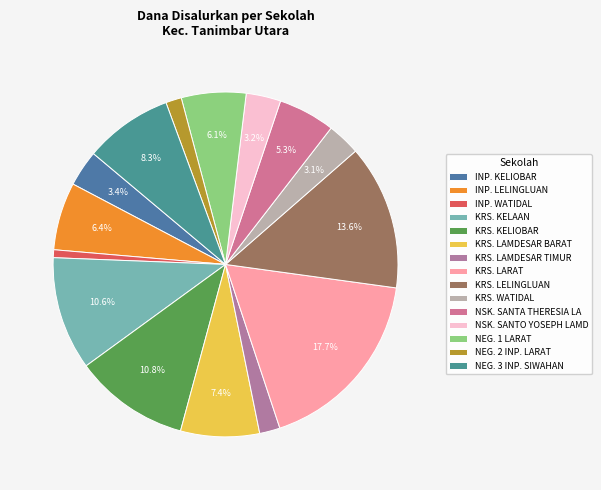

Count the number of slices in the pie.

15